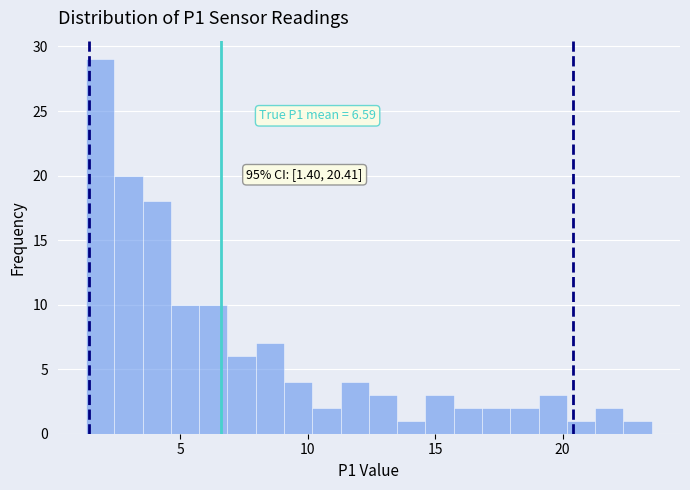

Read against the x-axis, roughly where is the centre of the tallest bar?

2.0